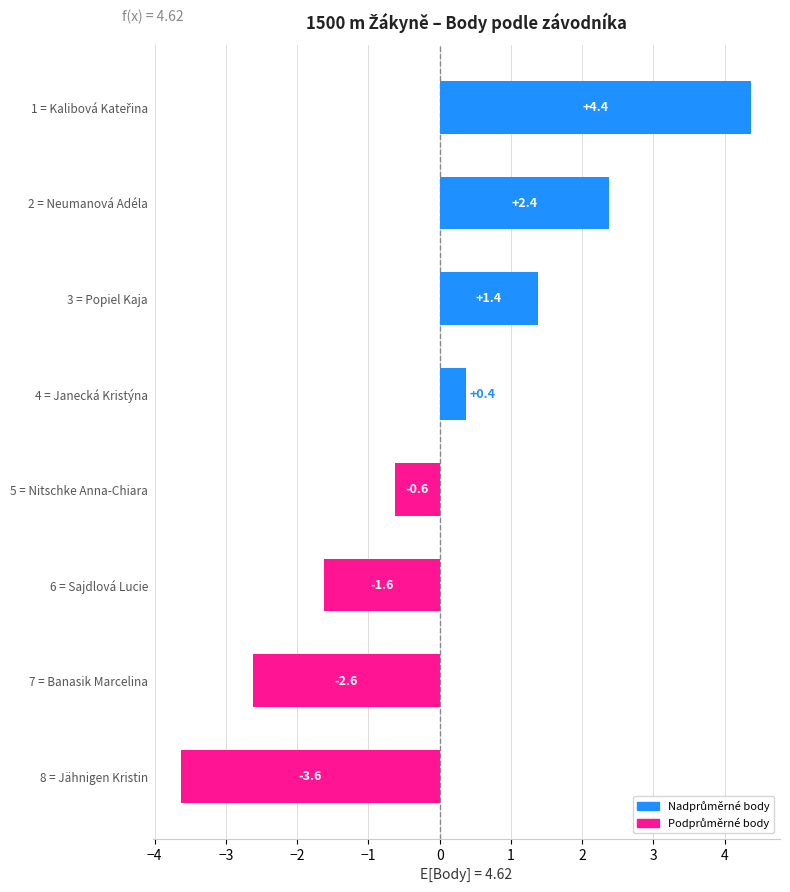

What is the value of the 6th bar from the top?

-1.6